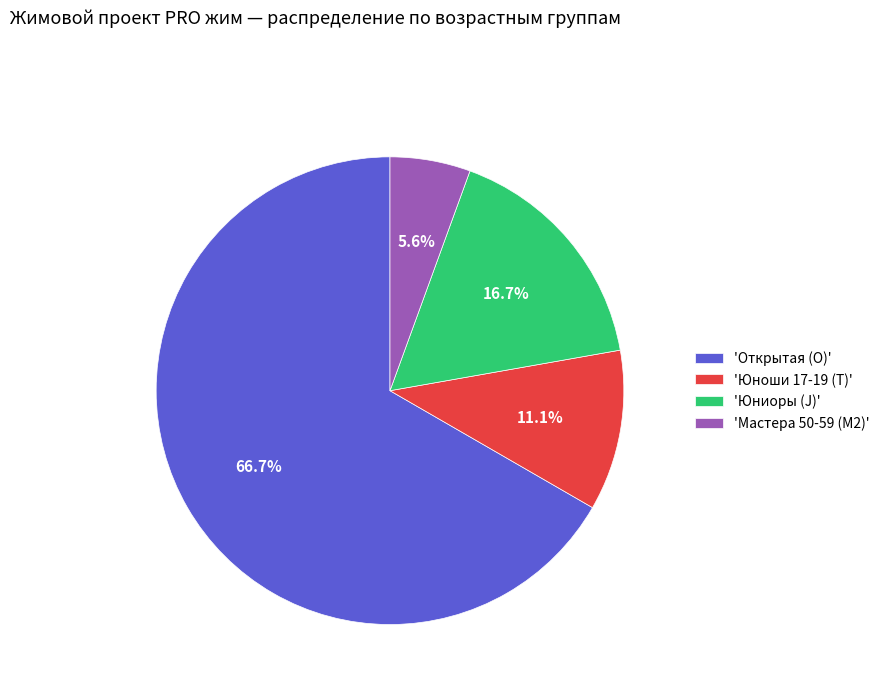

How many segments does this pie chart have?

4